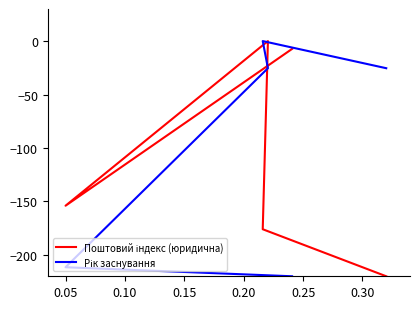

Which category has the lowest value across all series?

0.25